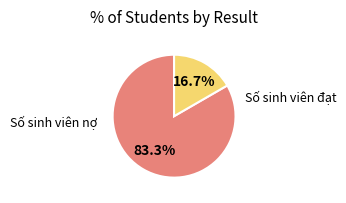

Is there a majority slice in this chart?

Yes